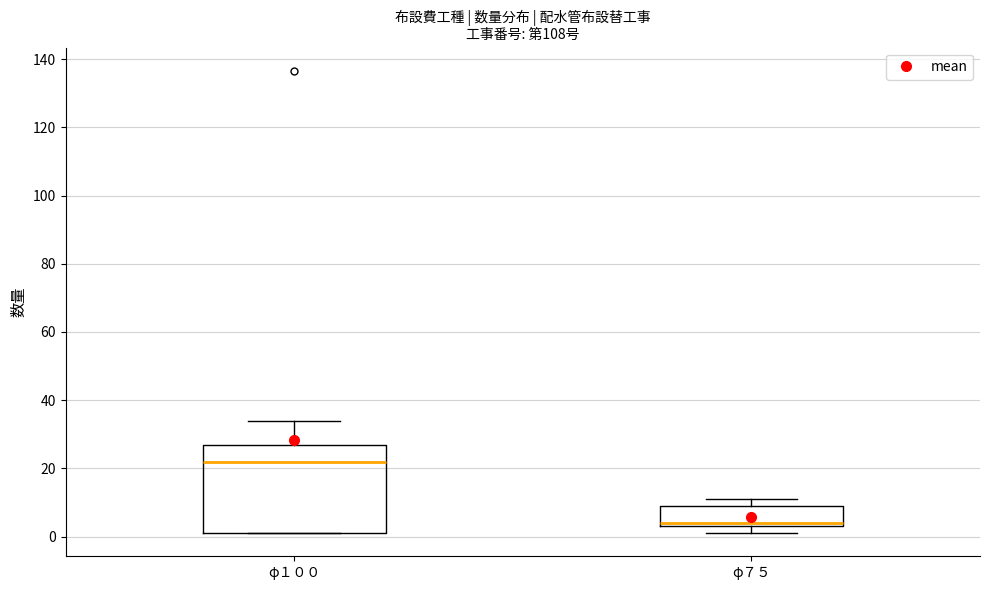

Where is the lower edge of the box for φ７５ on the y-axis? The values are not printed on the chart, so give them approximately, as read against the axis.

4